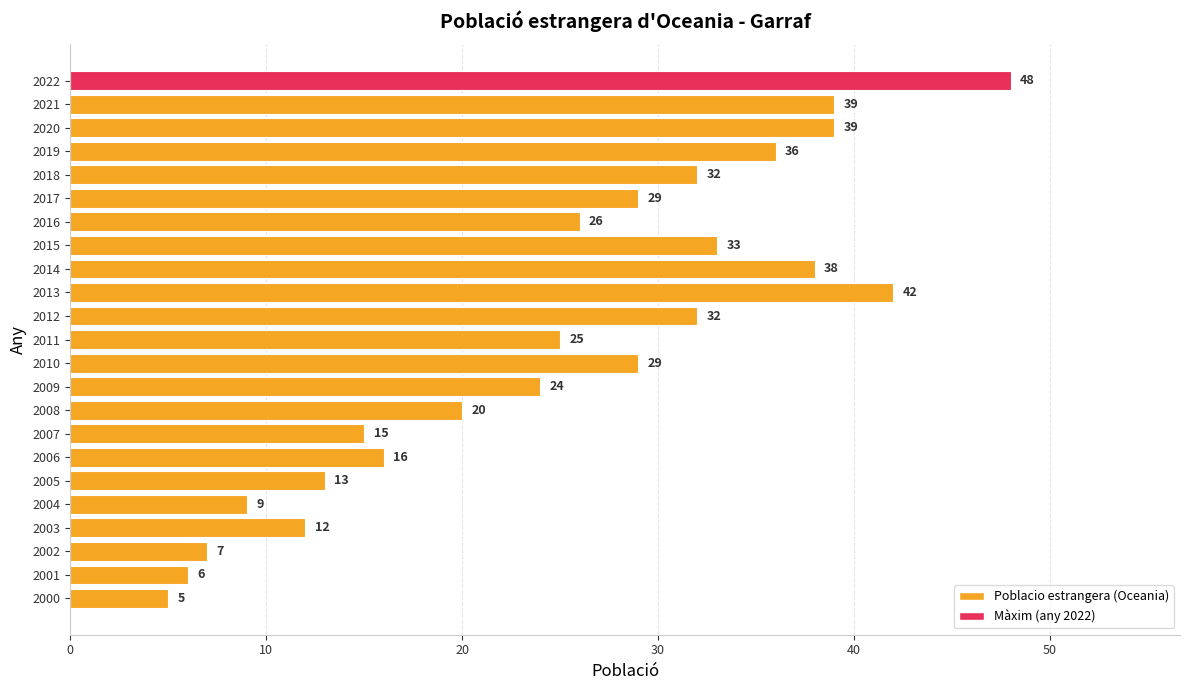

What is the value of the 13th bar from the top?

29